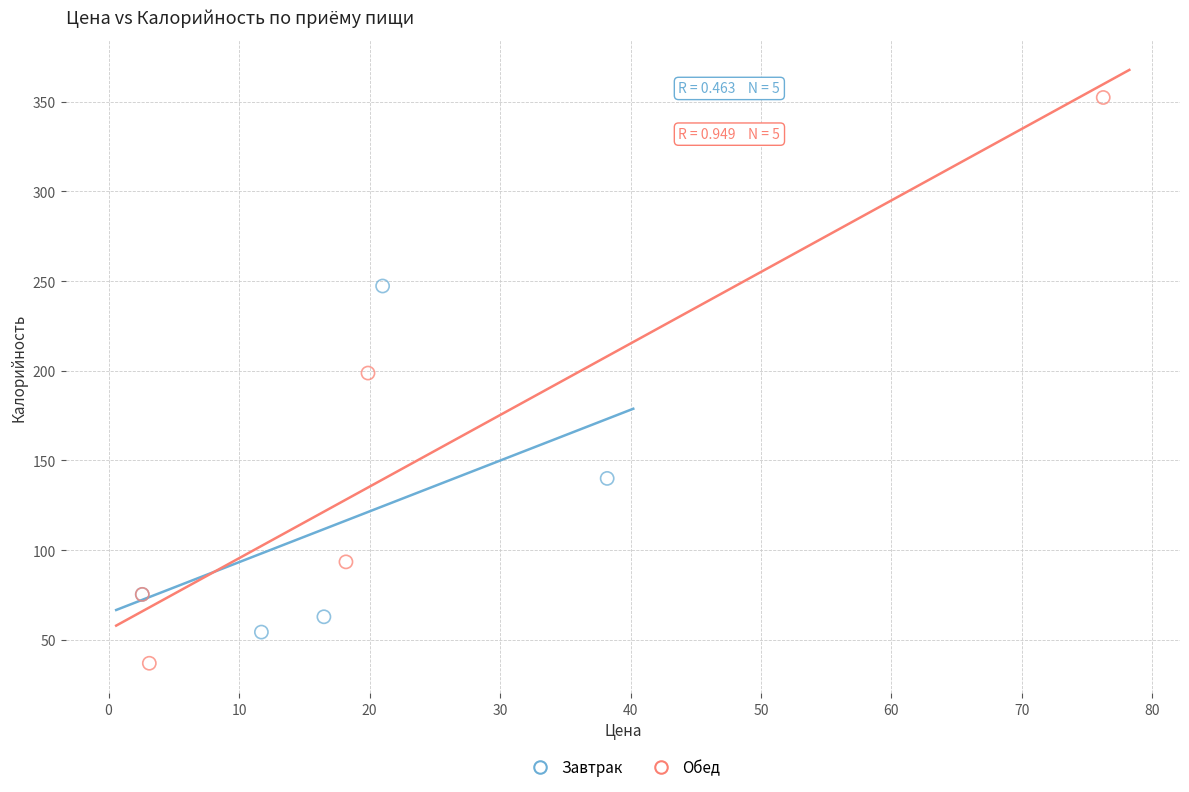

Which series reaches the minimum Y coordinate?

Обед